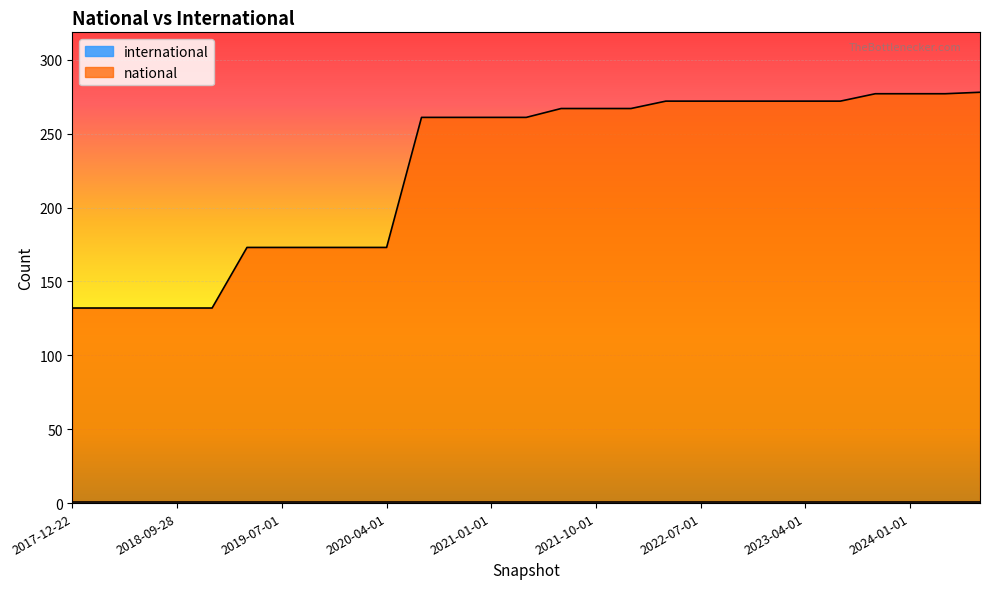

List the labels in order of value, smallest first.

2017-12-22, 2018-04-09, 2018-07-11, 2018-09-28, 2019-01-01, 2019-04-06, 2019-07-01, 2019-10-09, 2020-01-01, 2020-04-01, 2020-07-01, 2020-10-01, 2021-01-01, 2021-04-01, 2021-07-01, 2021-10-01, 2022-01-01, 2022-04-01, 2022-07-01, 2022-10-01, 2023-01-01, 2023-04-01, 2023-07-01, 2023-10-01, 2024-01-01, 2024-04-01, 2024-07-01